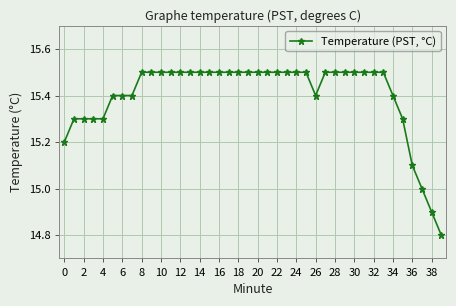

What is the greatest value displayed?

15.5